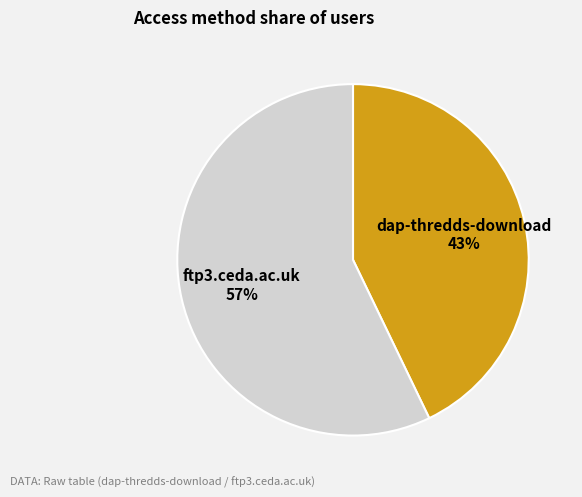

The dap-thredds-download slice represents 43% of the pie. True or false?

True